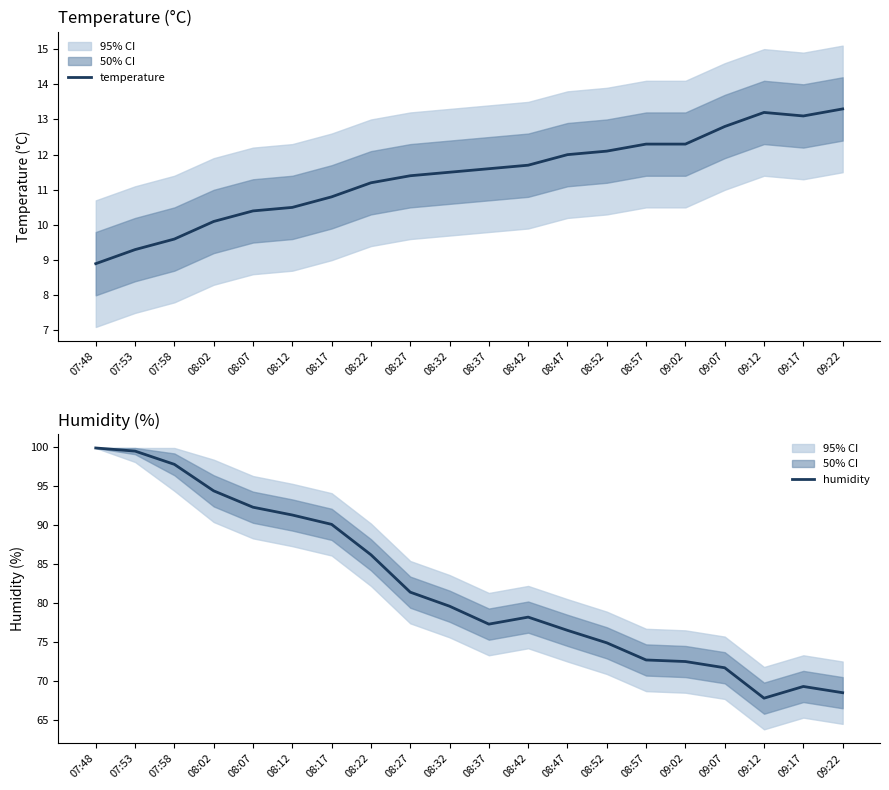

Which series has the largest total across all categories?

humidity